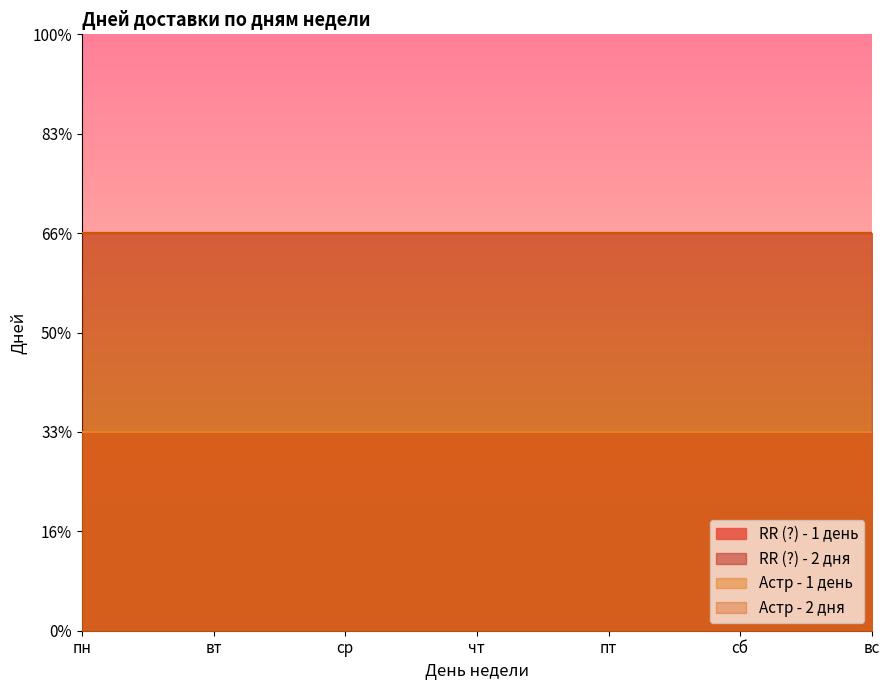

Reading left to right, transcribe all the data shown in this chart.

RR (?) - 1 день: пн=1	вт=1	ср=1	чт=1	пт=1	сб=1	вс=1
RR (?) - 2 дня: пн=2	вт=2	ср=2	чт=2	пт=2	сб=2	вс=2
Астр - 1 день: пн=1	вт=1	ср=1	чт=1	пт=1	сб=1	вс=1
Астр - 2 дня: пн=2	вт=2	ср=2	чт=2	пт=2	сб=2	вс=2